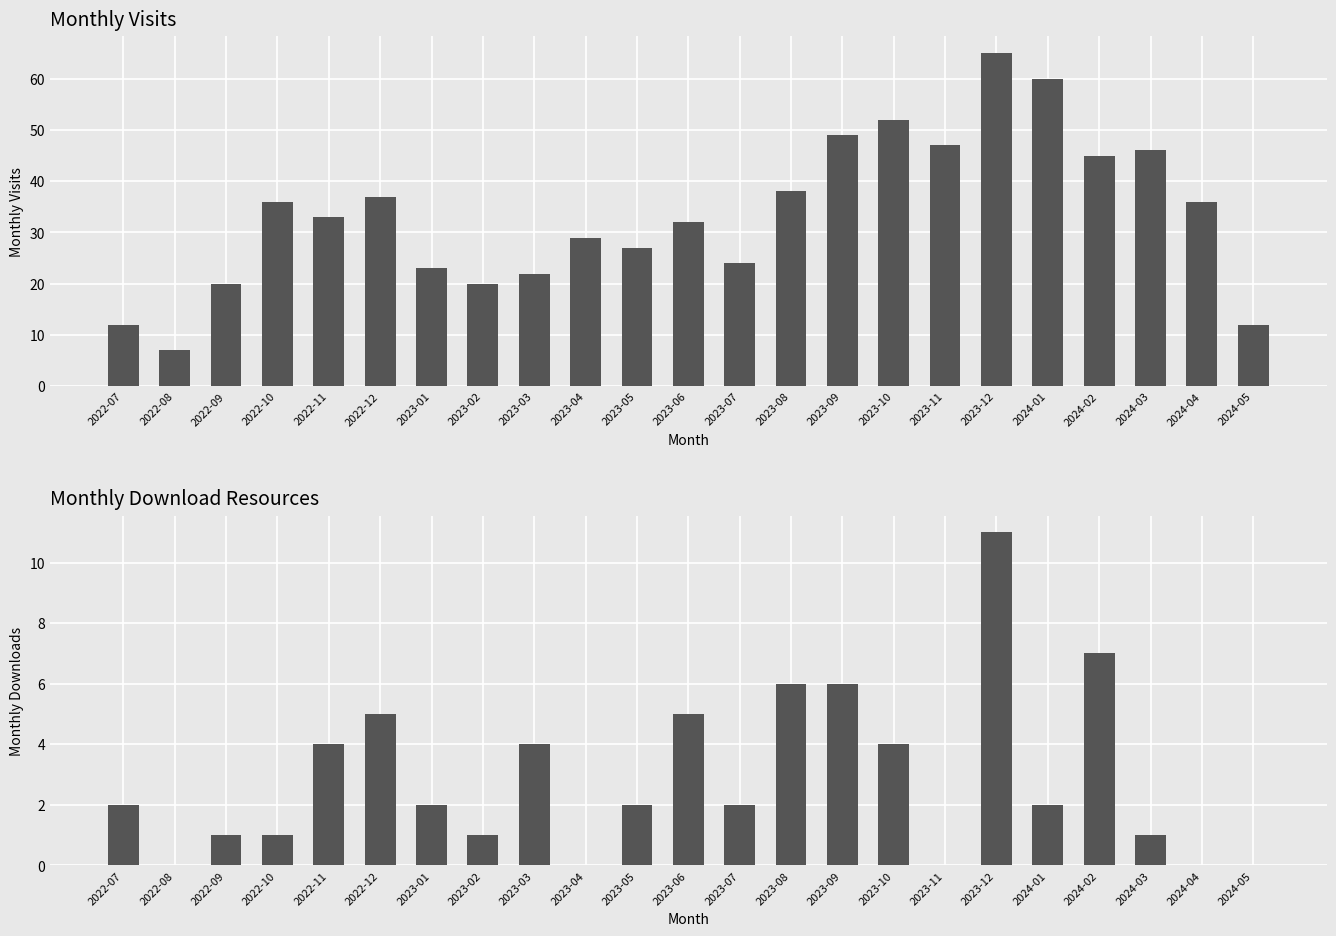

Reading left to right, extract all data points from this chart.

monthly_visit: 12	7	20	36	33	37	23	20	22	29	27	32	24	38	49	52	47	65	60	45	46	36	12
monthly_download_resource: 2	0	1	1	4	5	2	1	4	0	2	5	2	6	6	4	0	11	2	7	1	0	0